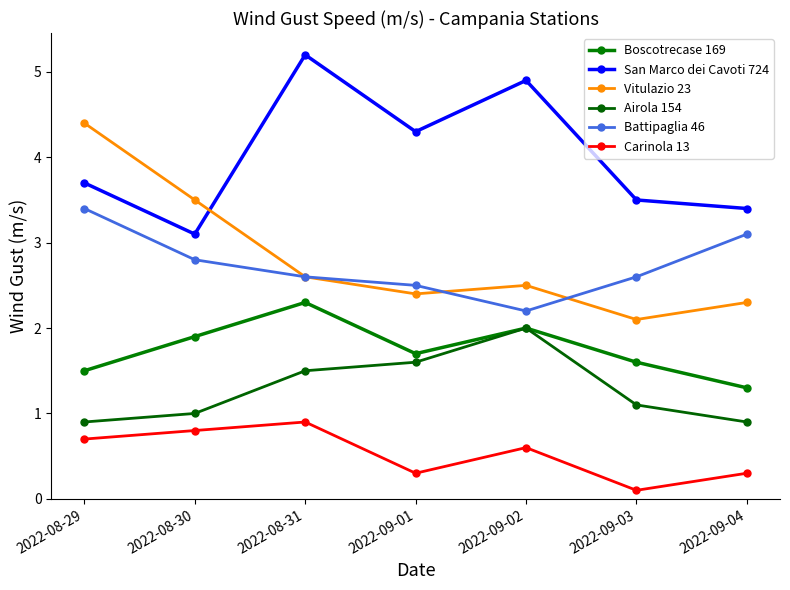

What value does the Carinola 13 series have at 2022-08-31?

0.9